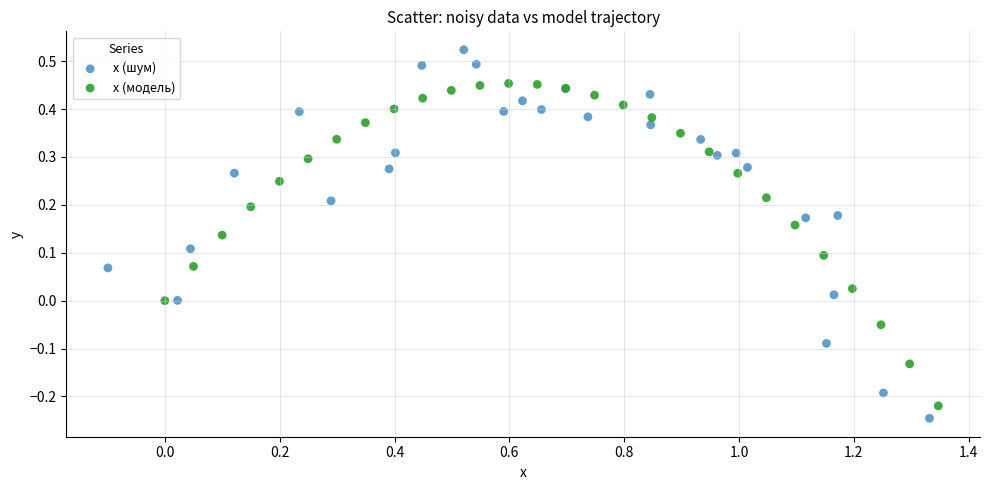

Which series reaches the minimum Y coordinate?

x (шум)